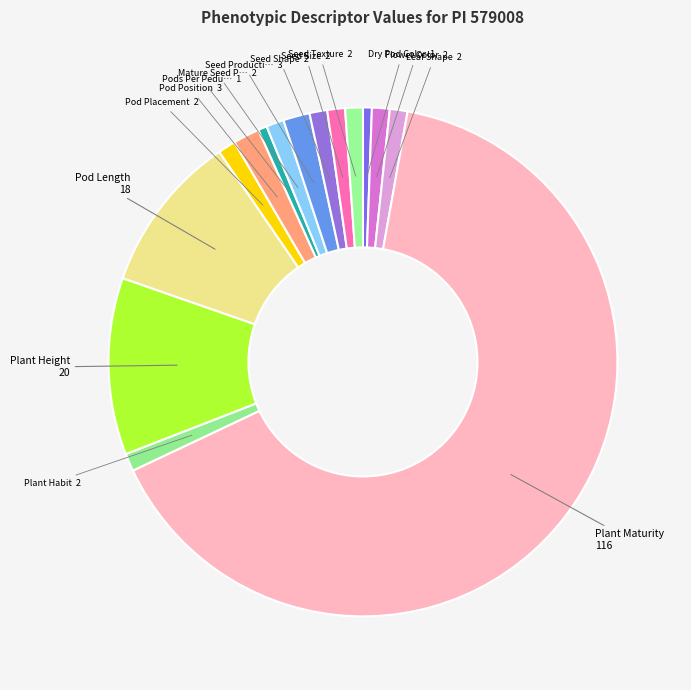

Which slice represents more than half of the pie?

Plant Maturity